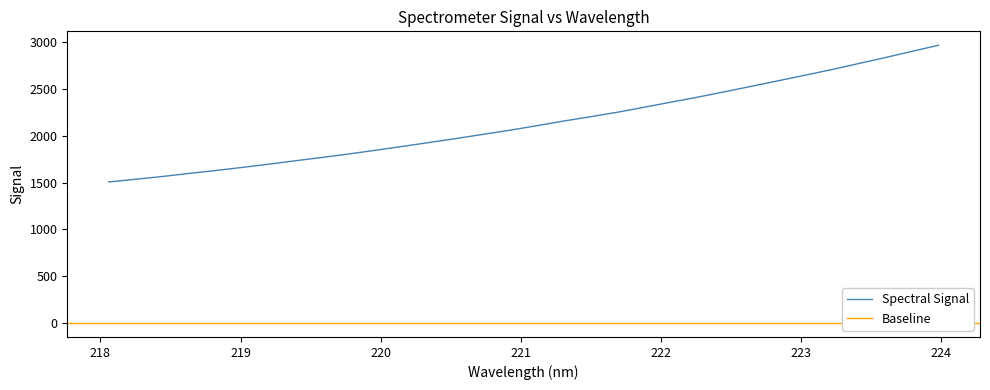

What is the maximum value for Spectral Signal?

2965.1